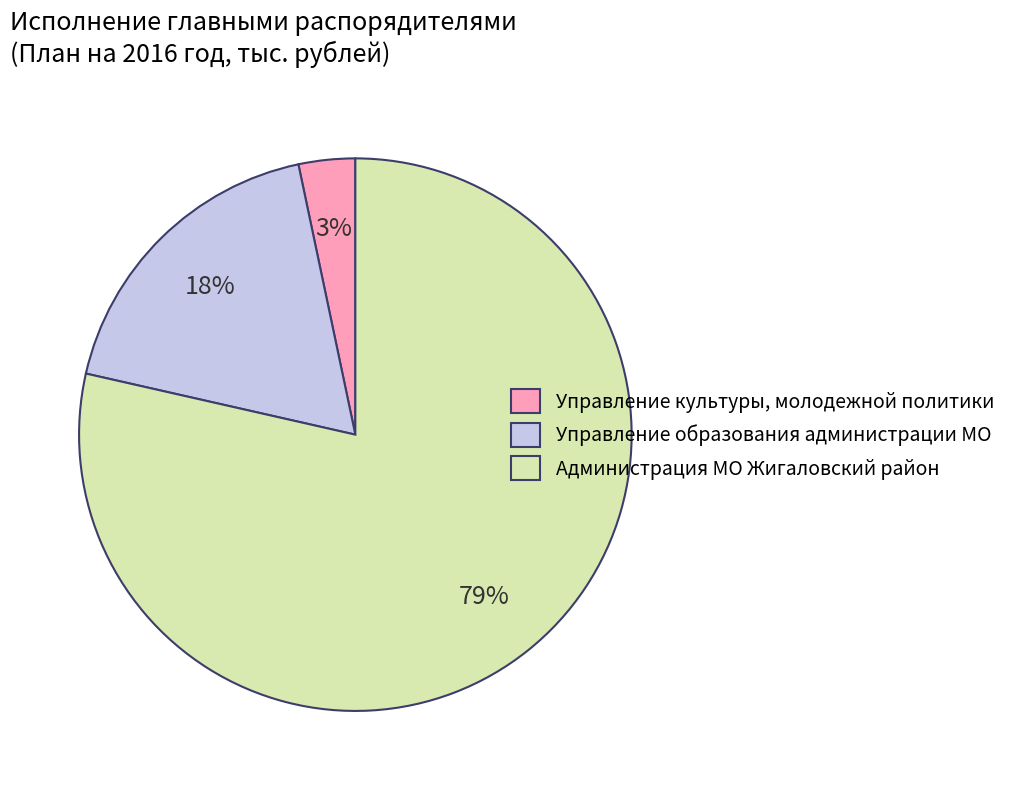

Rank the categories by value from highest to lowest.

Администрация МО Жигаловский район, Управление образования администрации МО, Управление культуры, молодежной политики